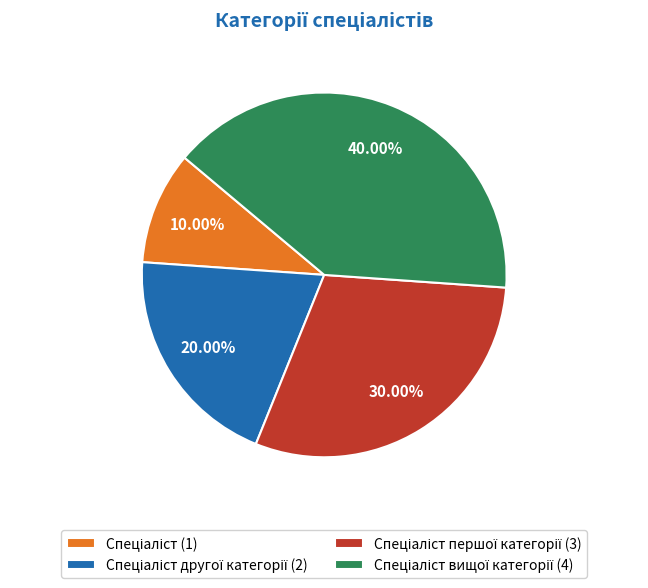

How many slices are in this pie chart?

4